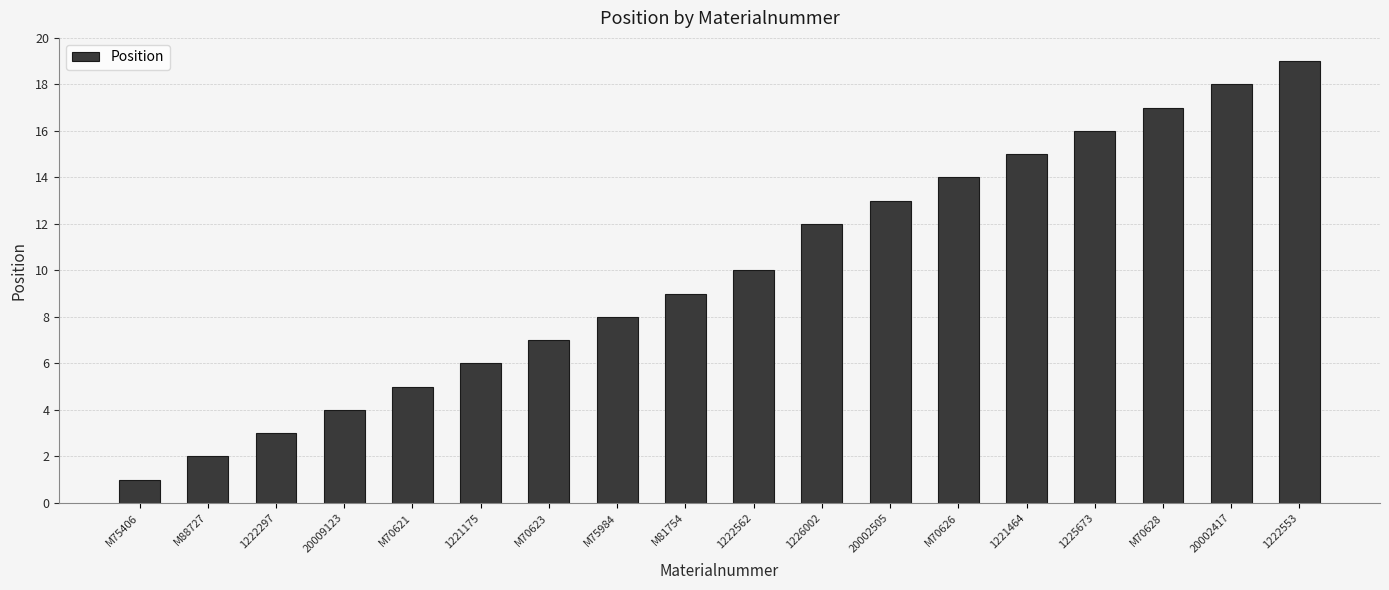

What value does the data have at 1222553, to the nearest 10?

20